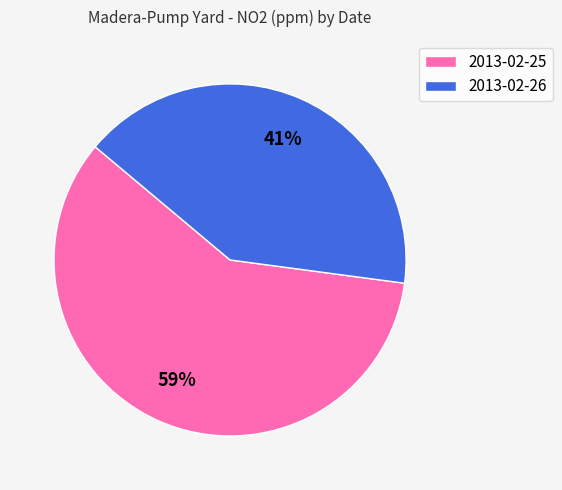

Approximately how many times larger is the value at 2013-02-26 compared to 2013-02-25?

0.7